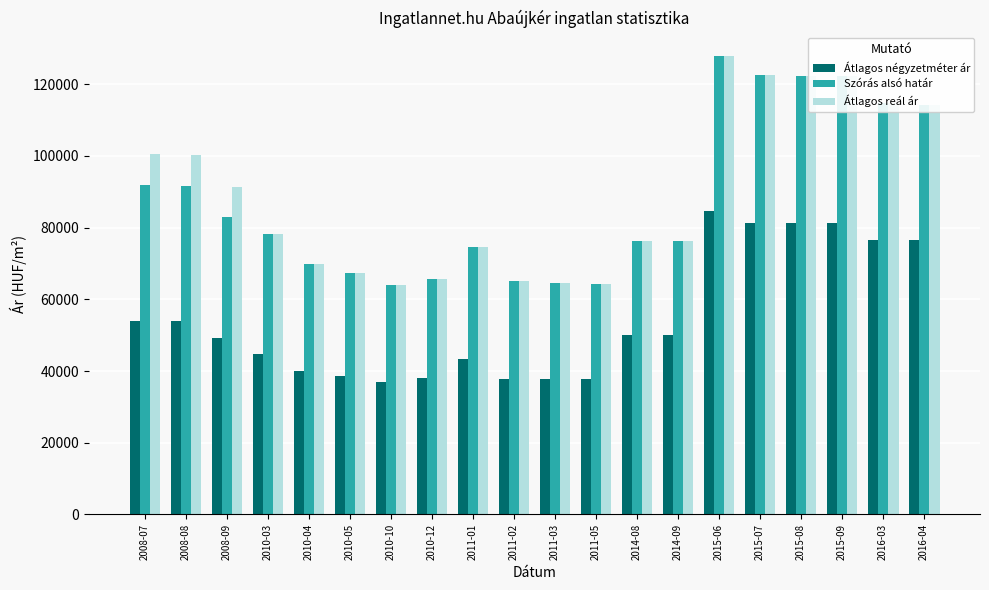

What is the approximate value of Szórás alsó határ at 2015-09, to the nearest 100?

122300